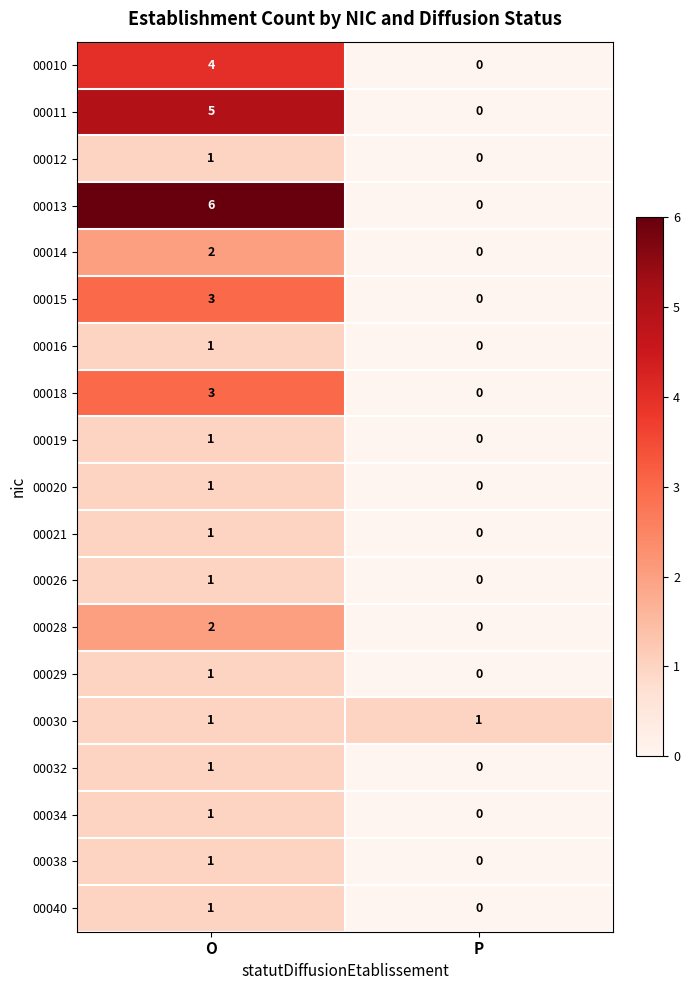

What is the total value across all series at O?

37